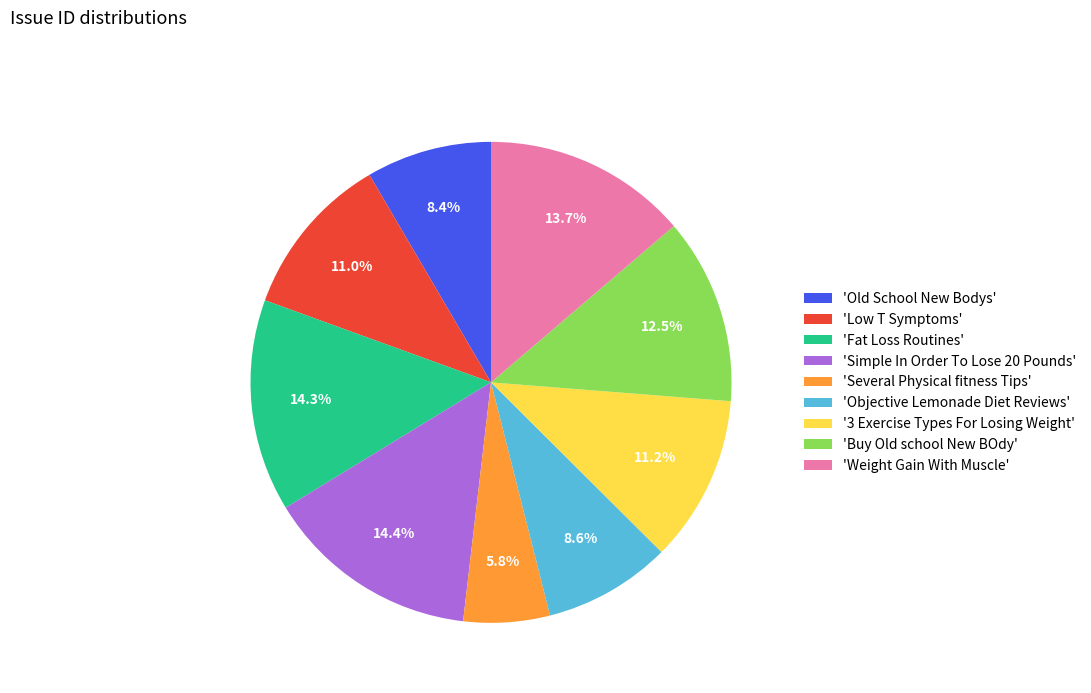

Does 'Objective Lemonade Diet Reviews' represent more than half of the total?

No